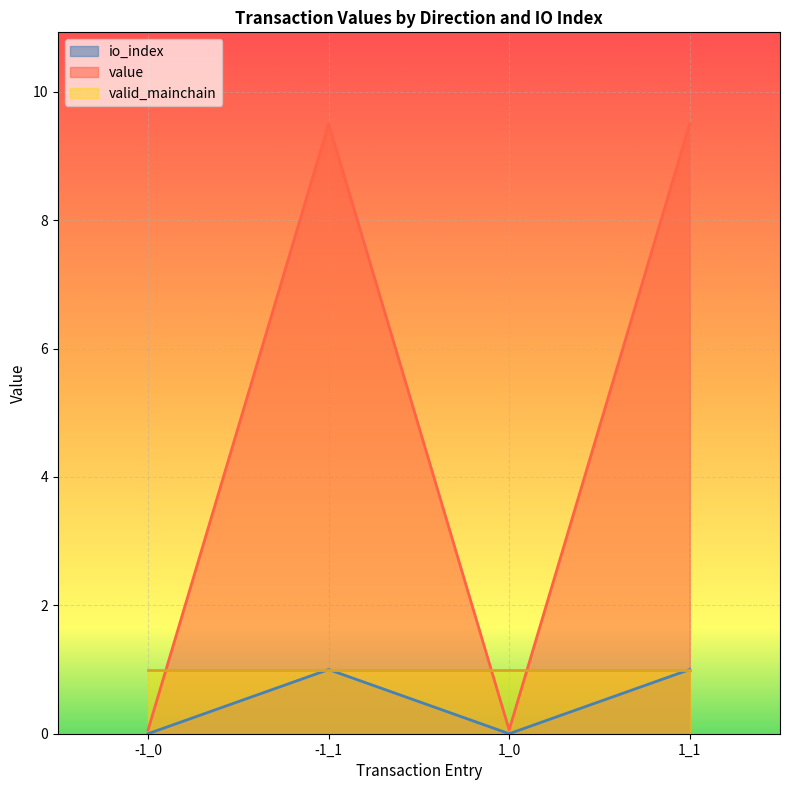

At which category is the sum across all series the highest?

-1_1